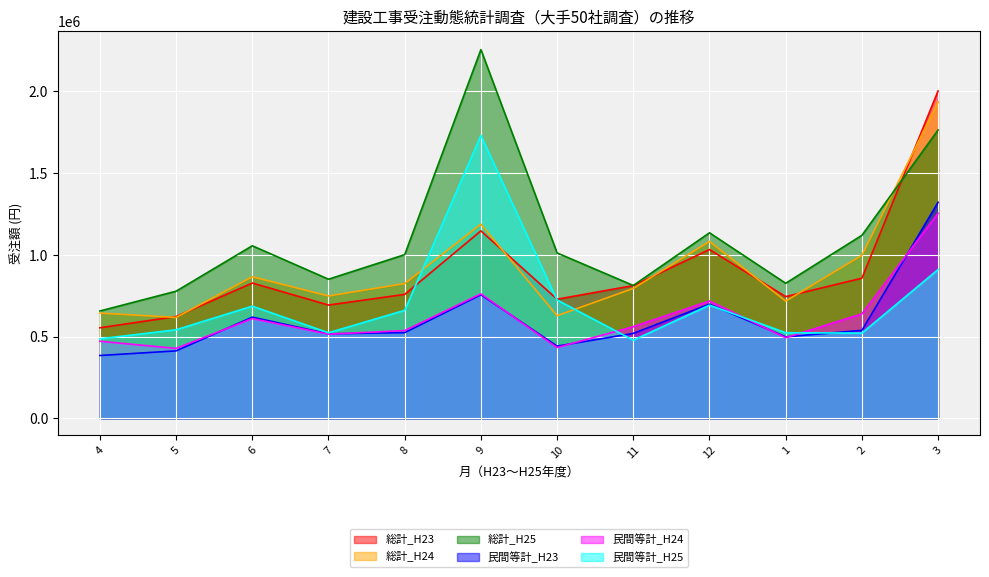

What is the label of the 3rd point from the left?

6